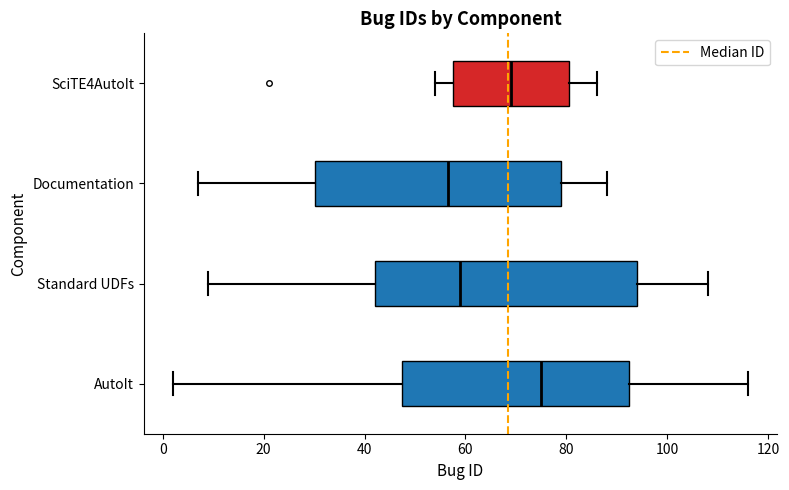

Which box's median line is the furthest to the right?

AutoIt